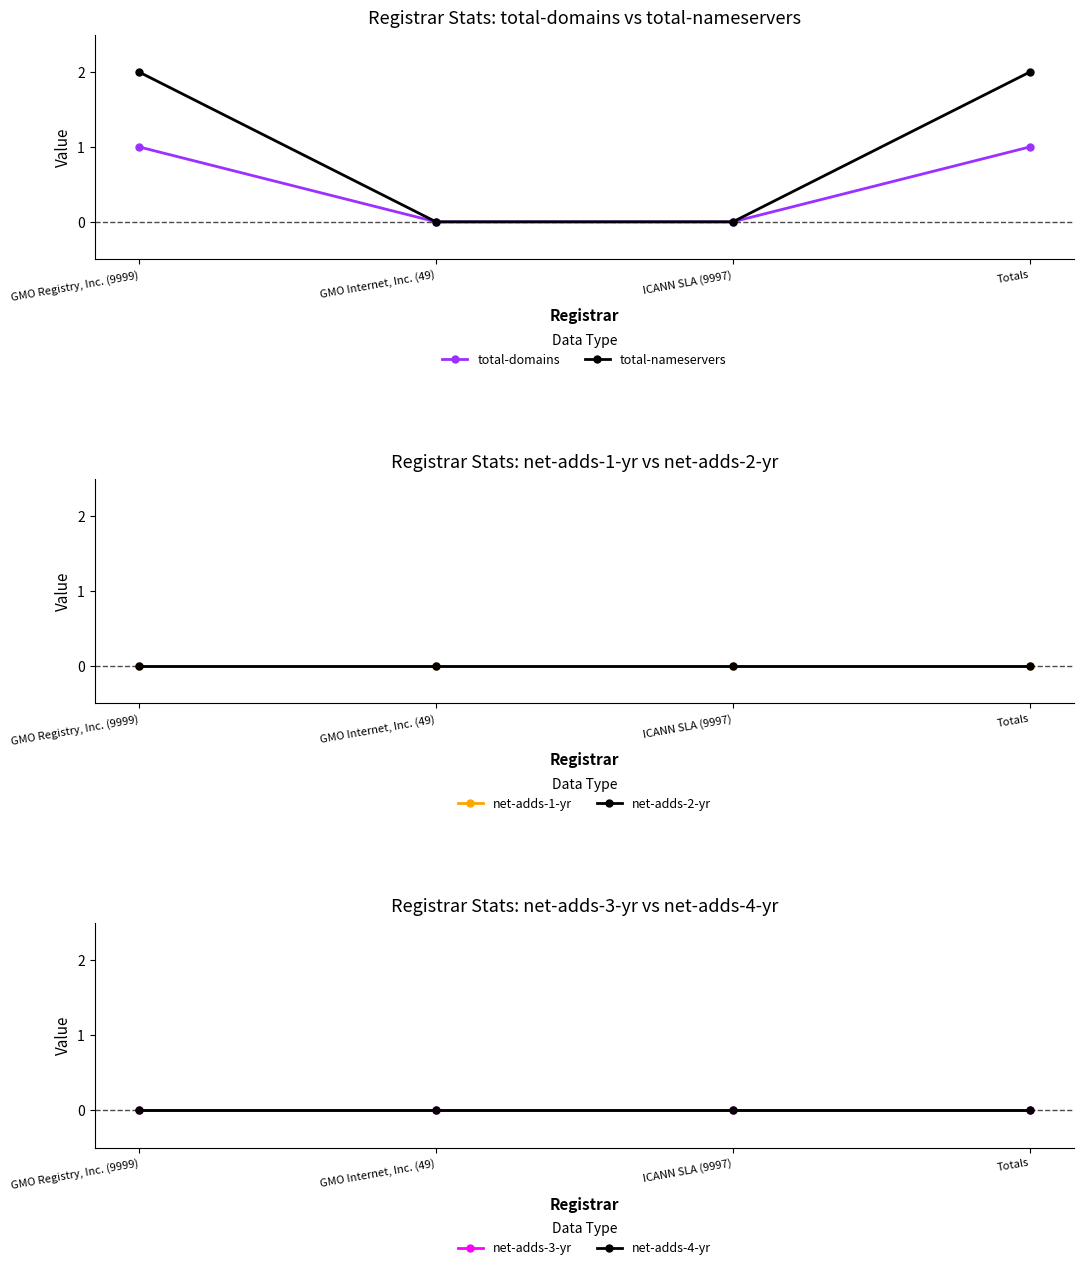

What is the difference between the maximum and minimum values in the total-nameservers series?

2